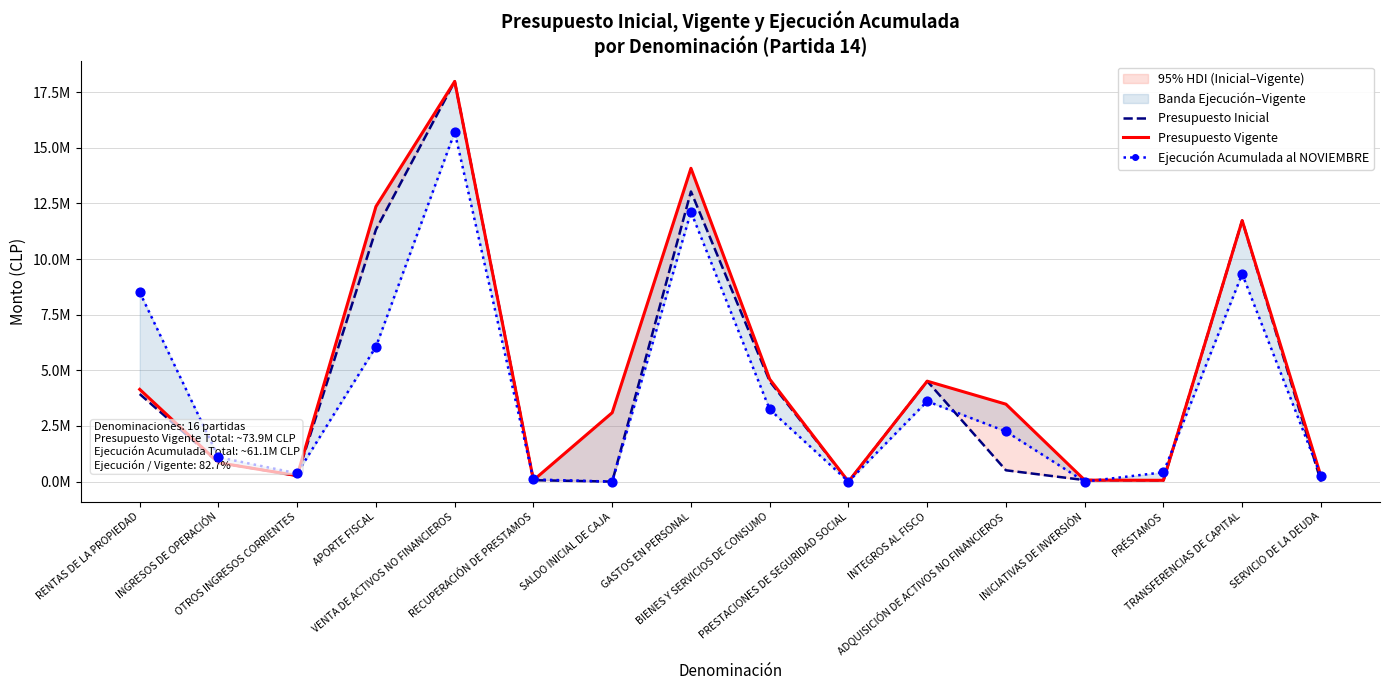

Which series has the largest total across all categories?

Presupuesto Vigente